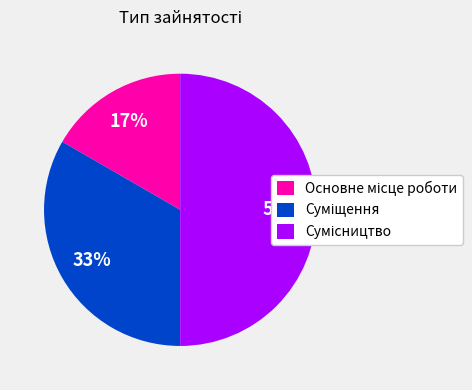

Count the number of slices in the pie.

3